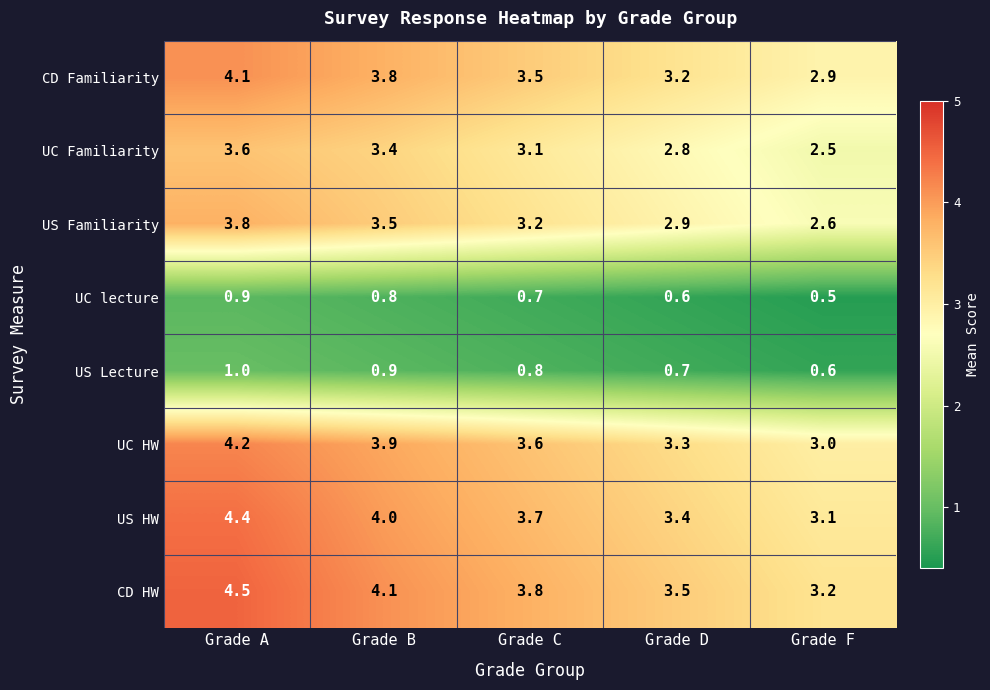

At Grade C, list the series in order from smallest to largest.

UC lecture, US Lecture, UC Familiarity, US Familiarity, CD Familiarity, UC HW, US HW, CD HW